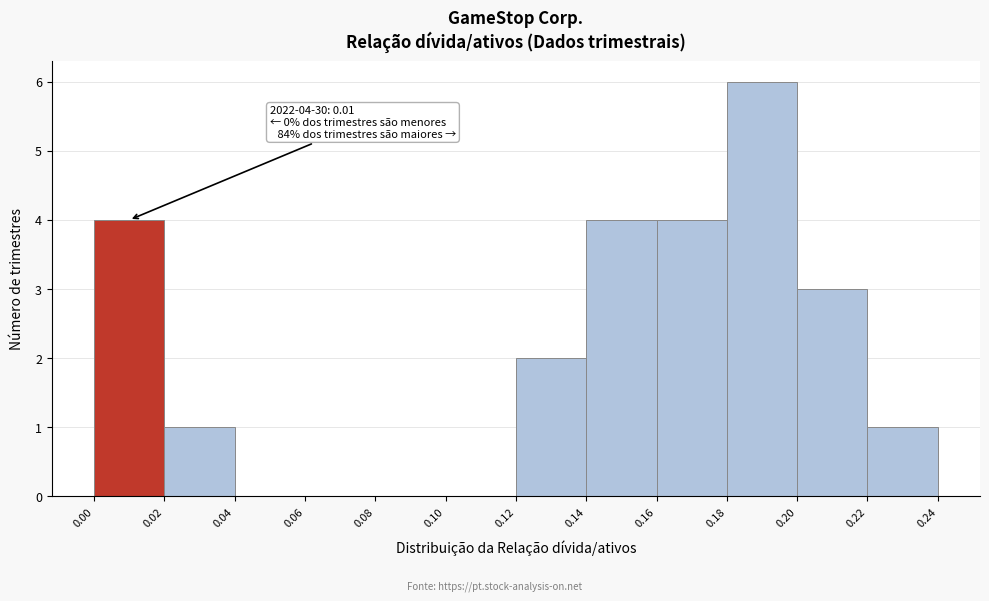

Which range on the x-axis has the tallest bar?

0.18 to 0.20